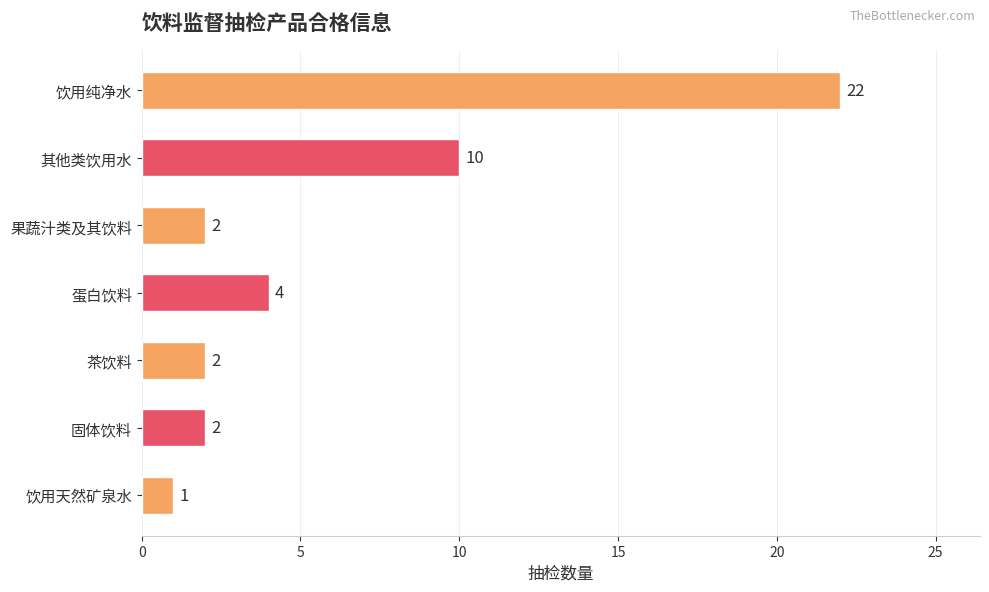

Count the number of data series in this chart.

1